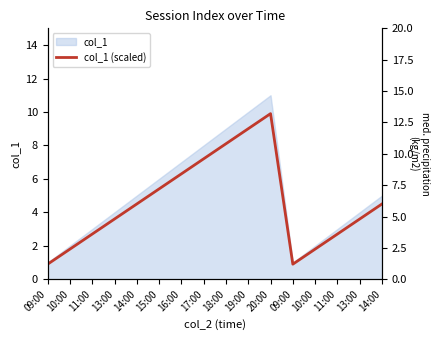

How many categories are shown in the chart?

16